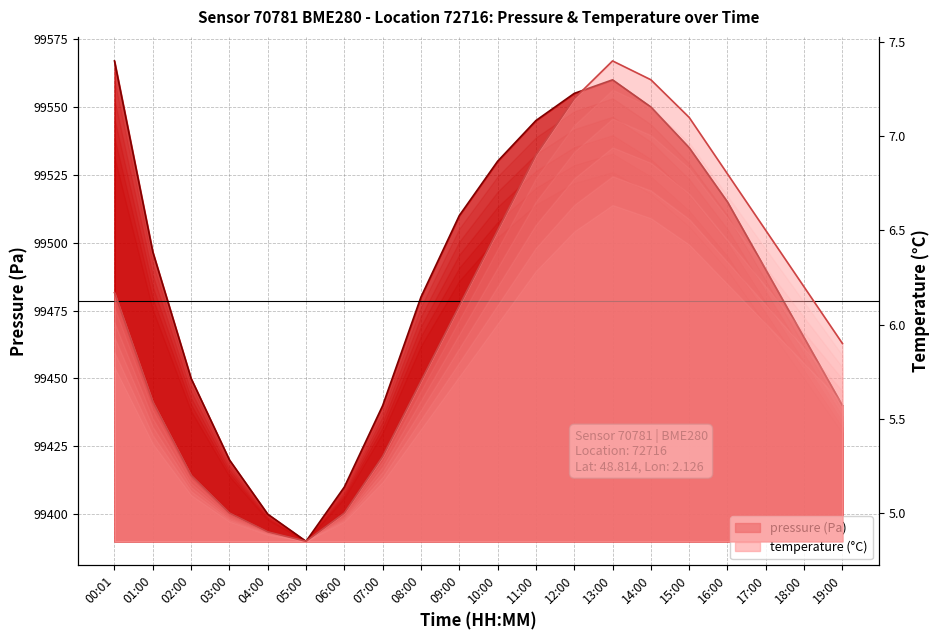

At which category does pressure reach its first local valley?

05:00